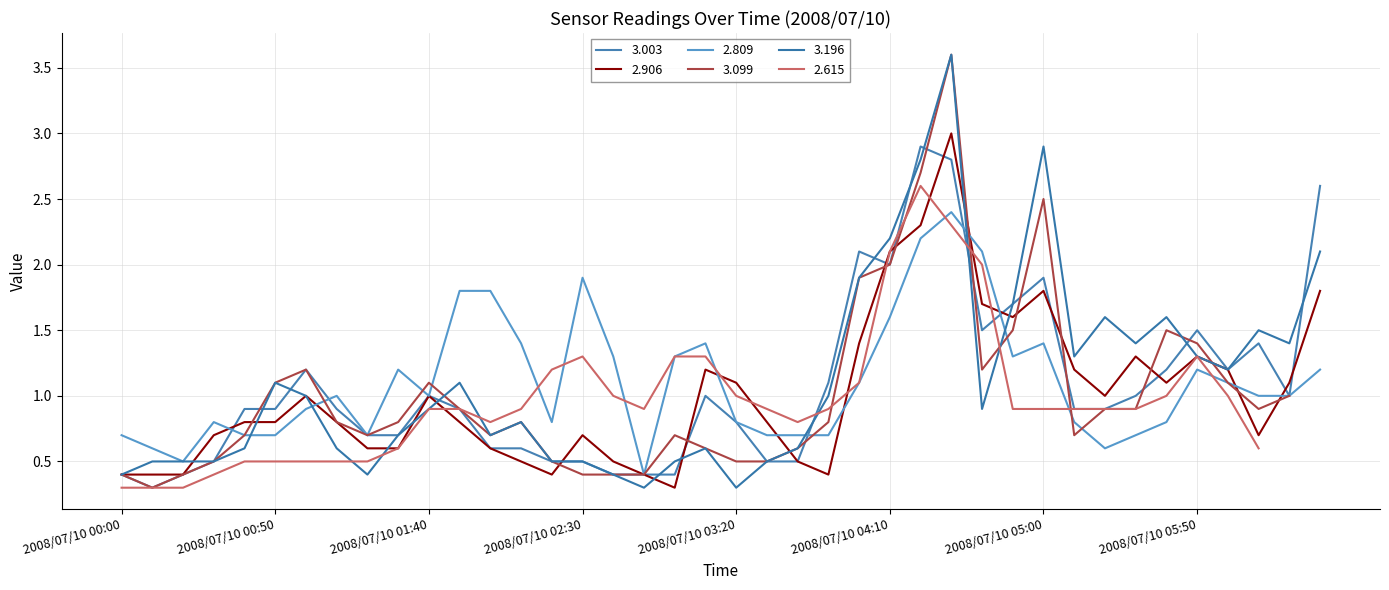

The 2.906 series shows 0.3 at 2008/07/10 01:00. True or false?

False